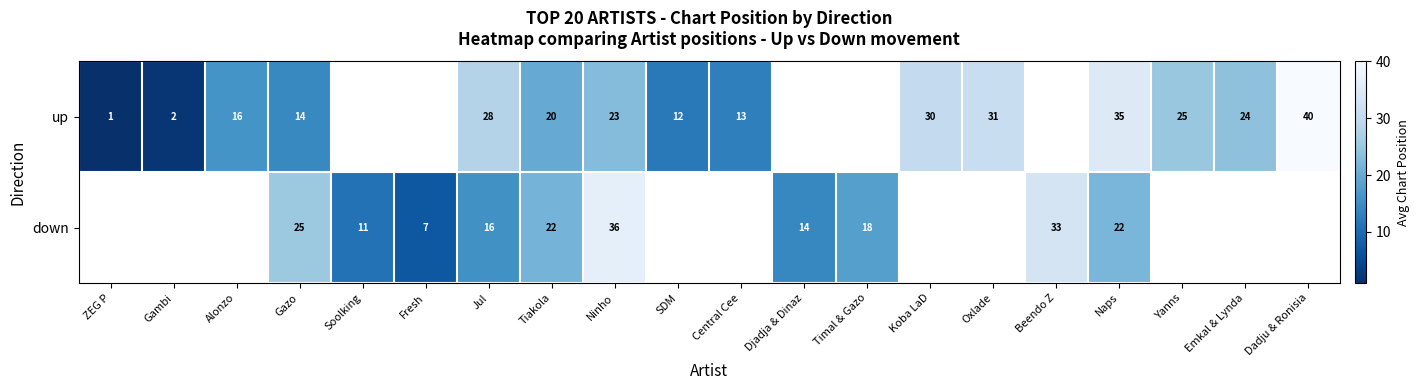

Which label corresponds to the largest value in the chart?

Dadju & Ronisia